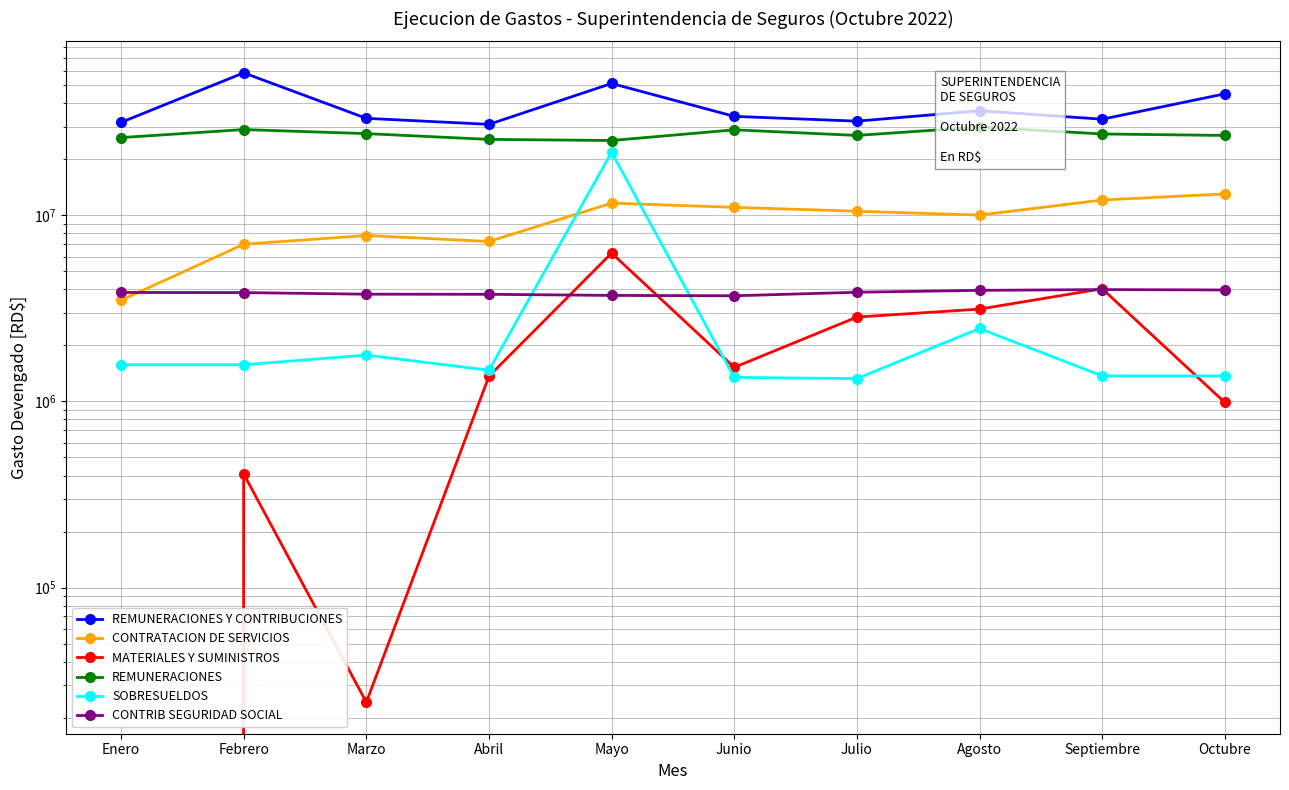

Between Enero and Octubre, which is larger?

Octubre